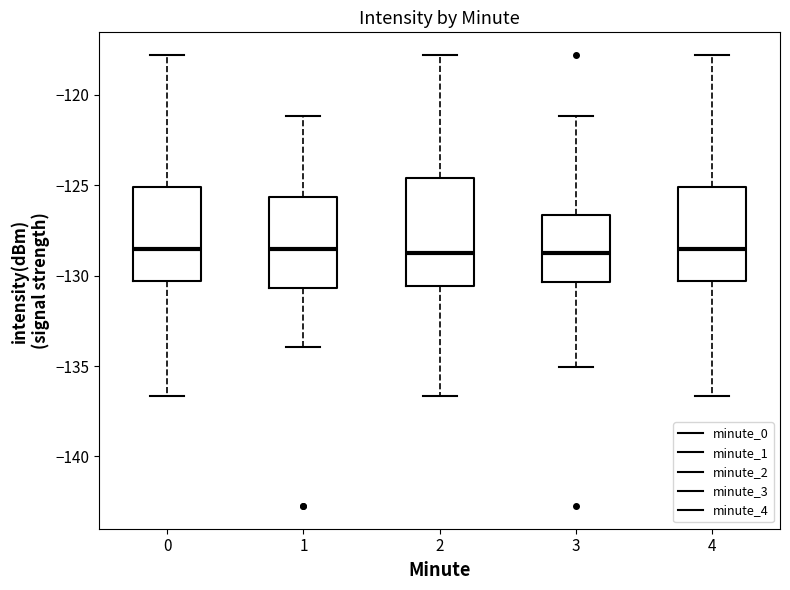

Reading left to right, read every box against the y-axis: the position of its median line, the range the box covers, and the ends of its whiskers. The values are not printed on the chart, so give them approximately, as read against the axis.

0: median -128.5, box -130.5 to -125.0, whiskers -136.5 to -118.0
1: median -128.5, box -130.5 to -125.5, whiskers -134.0 to -121.0
2: median -128.5, box -130.5 to -124.5, whiskers -136.5 to -118.0
3: median -129.0, box -130.5 to -126.5, whiskers -135.0 to -121.0
4: median -128.5, box -130.5 to -125.0, whiskers -136.5 to -118.0